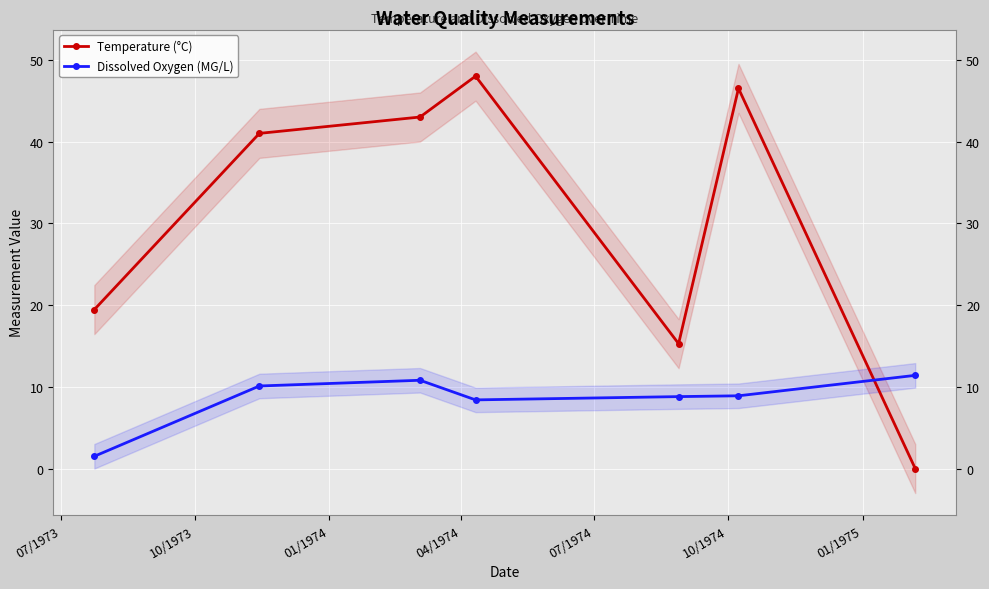

How many lines are shown in the chart?

2